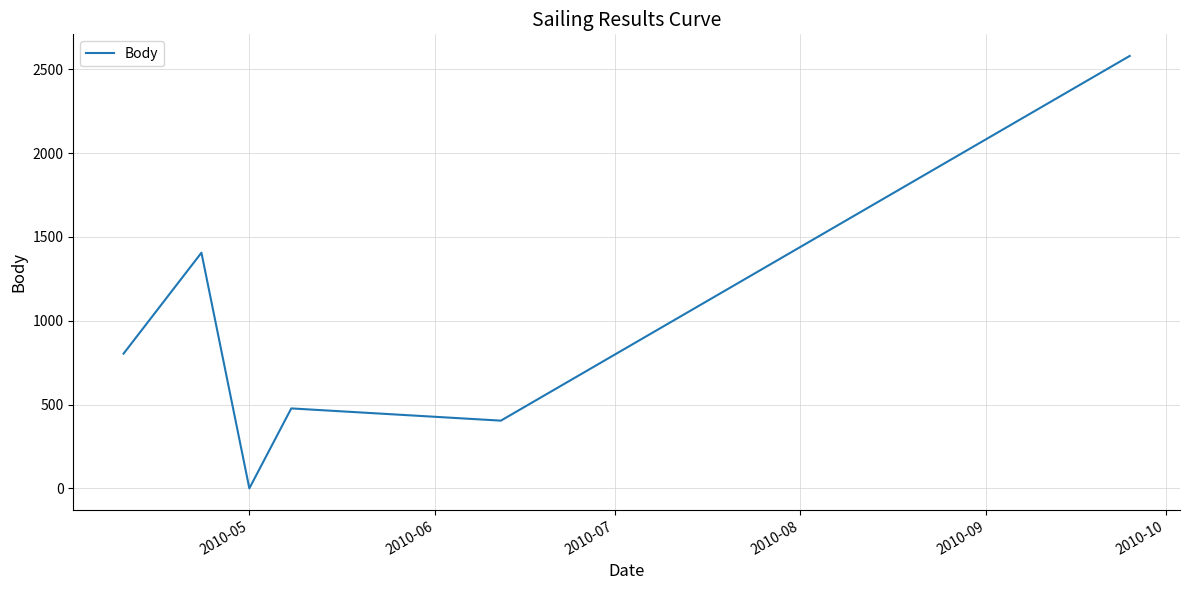

True or false: the data has more than 2 interior local peaks.

False